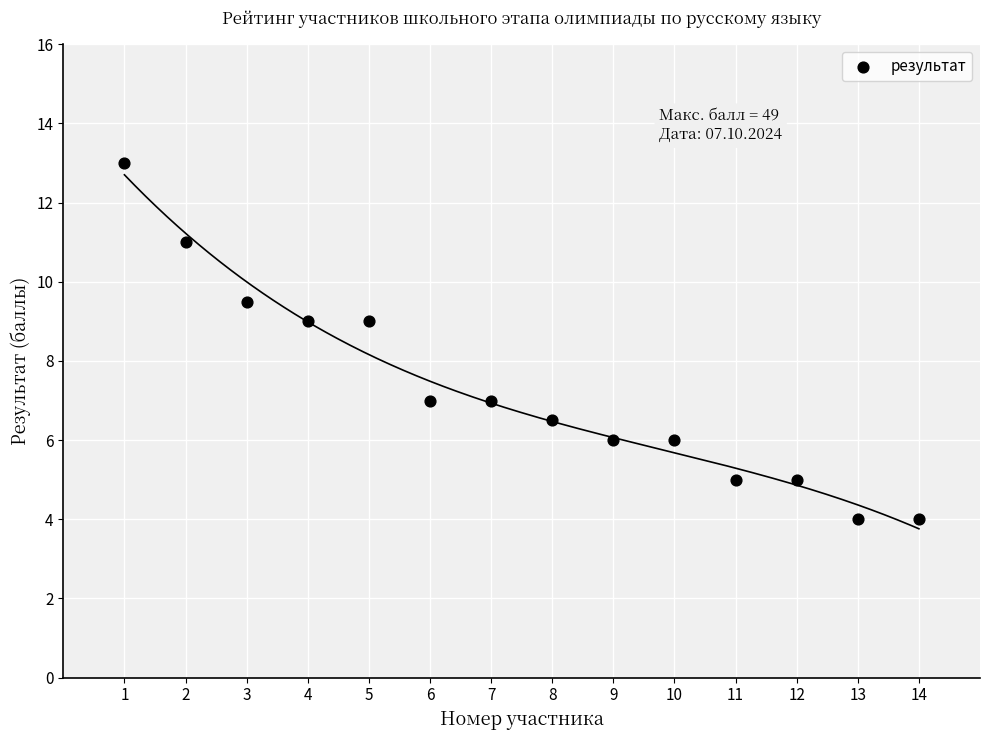

What is the range of Y values (max minus min)?

9.0